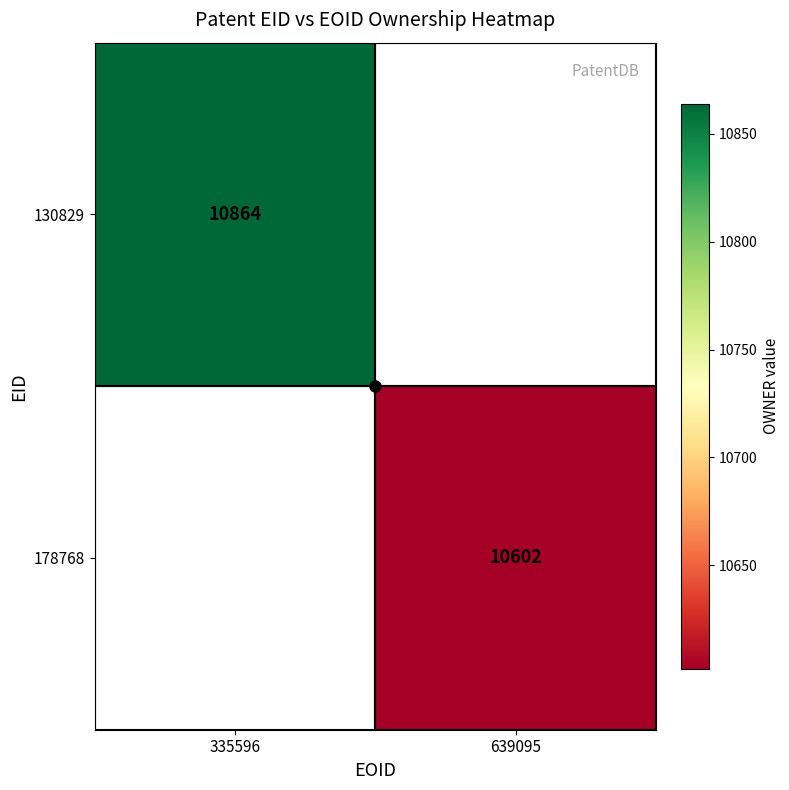

Rank the series by their maximum value, from highest to lowest.

130829, 178768